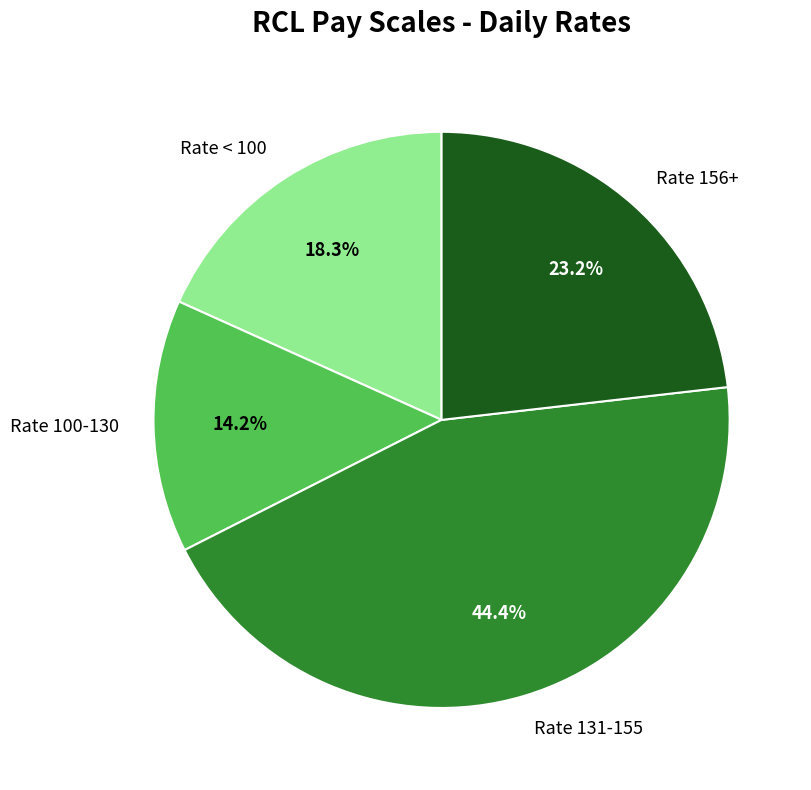

Is there a majority slice in this chart?

No